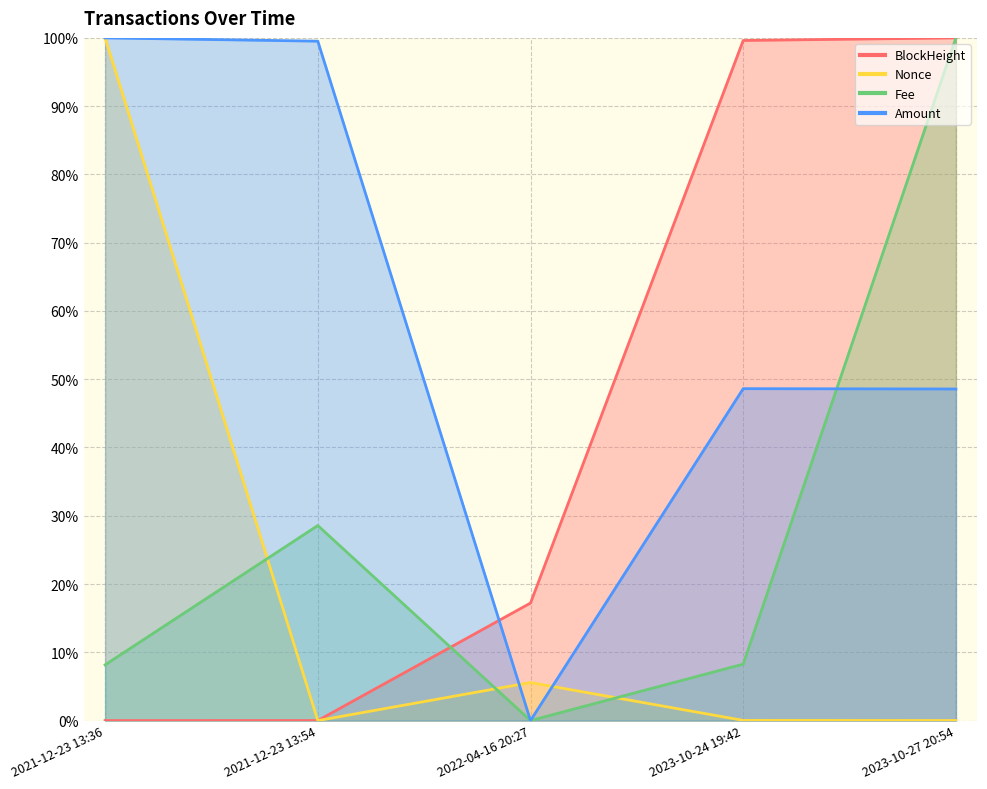

At which category is the sum across all series the highest?

2023-10-27 20:54